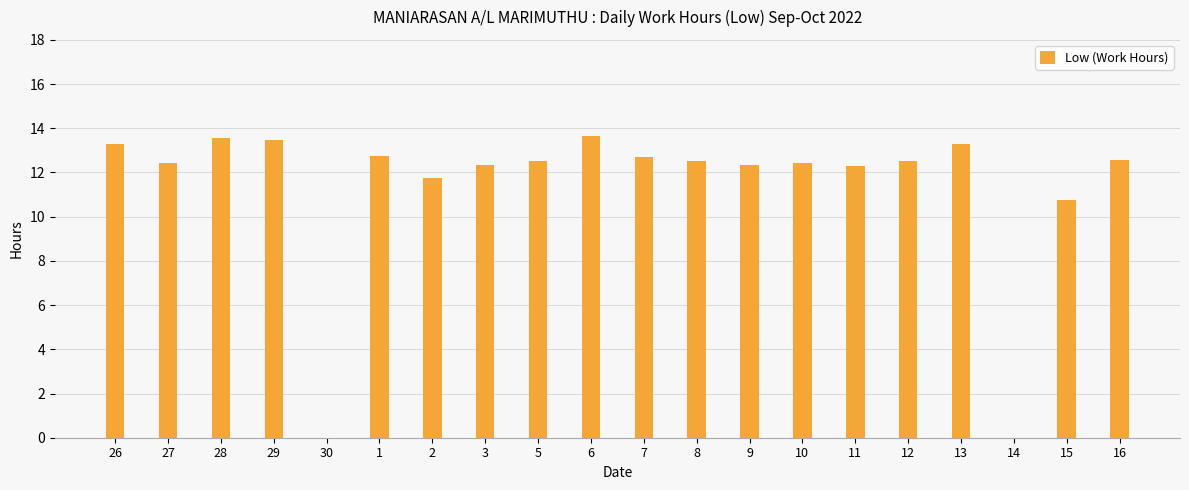

What is the ratio of the value at 28 to the value at 8?

1.1